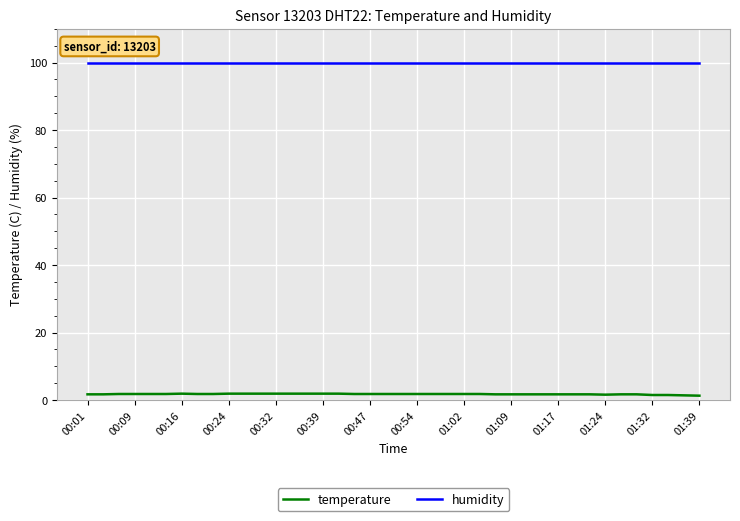

At how many categories does at least one series exceed 11?

40